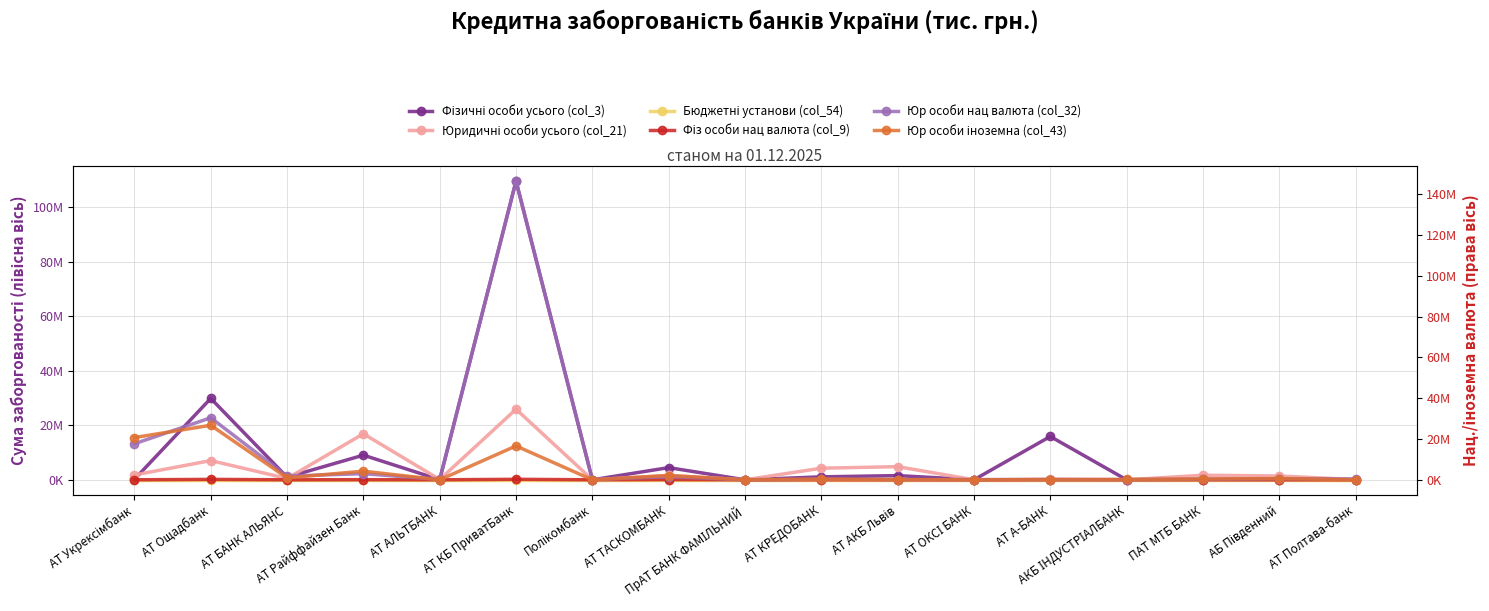

At how many categories does at least one series exceed 11109797?

5